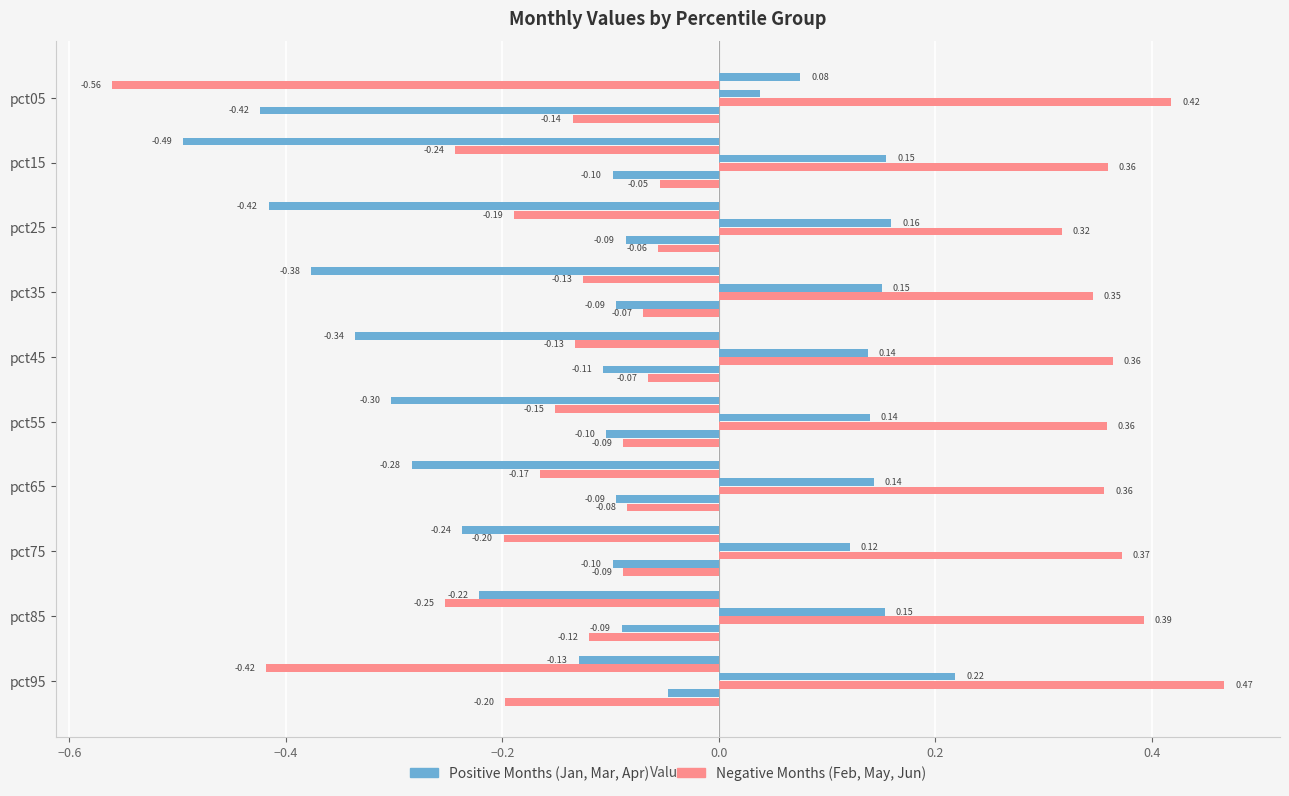

Count the number of data series in this chart.

6